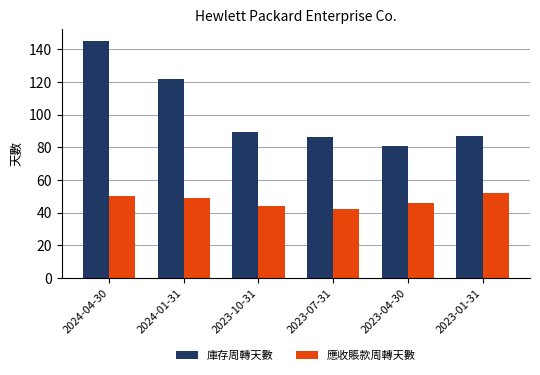

Where does the 庫存周轉天數 series first go above 89?

2024-04-30